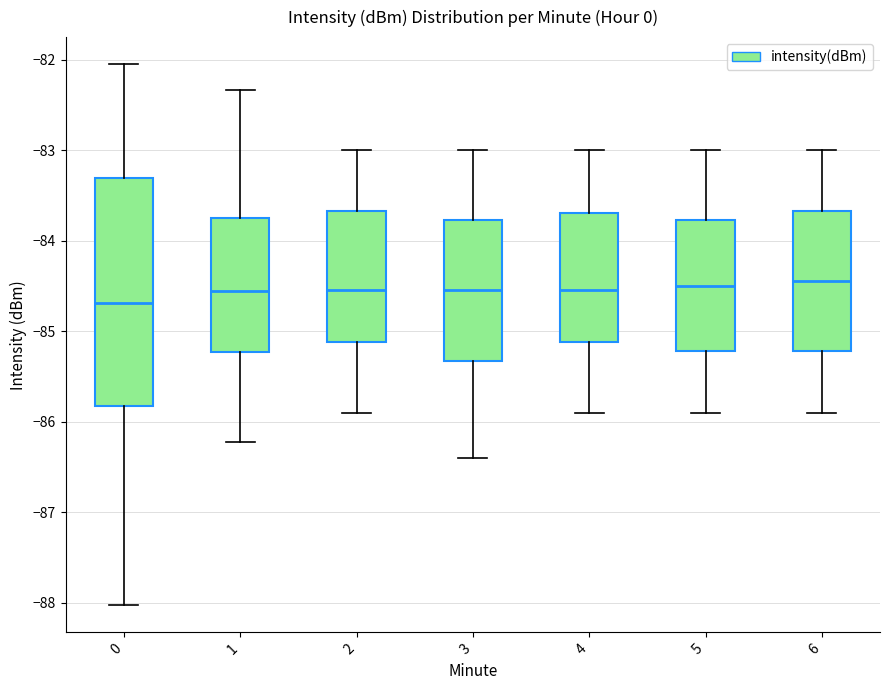

Reading left to right, read every box against the y-axis: the position of its median line, the range the box covers, and the ends of its whiskers. The values are not printed on the chart, so give them approximately, as read against the axis.

0: median -84.7, box -85.8 to -83.3, whiskers -88.0 to -82.0
1: median -84.6, box -85.2 to -83.8, whiskers -86.2 to -82.3
2: median -84.5, box -85.1 to -83.7, whiskers -85.9 to -83.0
3: median -84.5, box -85.3 to -83.8, whiskers -86.4 to -83.0
4: median -84.5, box -85.1 to -83.7, whiskers -85.9 to -83.0
5: median -84.5, box -85.2 to -83.8, whiskers -85.9 to -83.0
6: median -84.4, box -85.2 to -83.7, whiskers -85.9 to -83.0